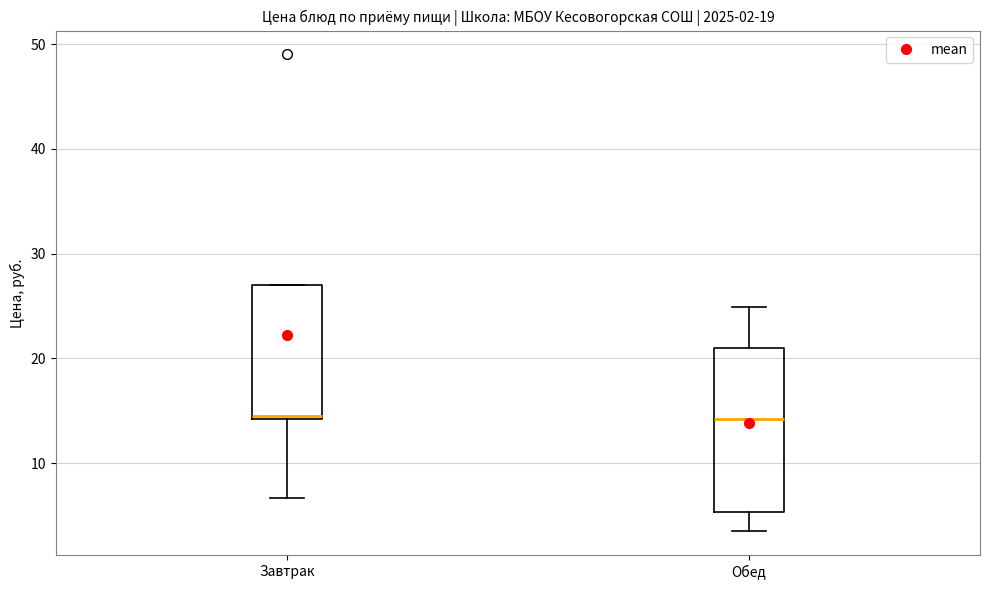

Which box is the tallest, from its lower edge to its upper edge?

Обед